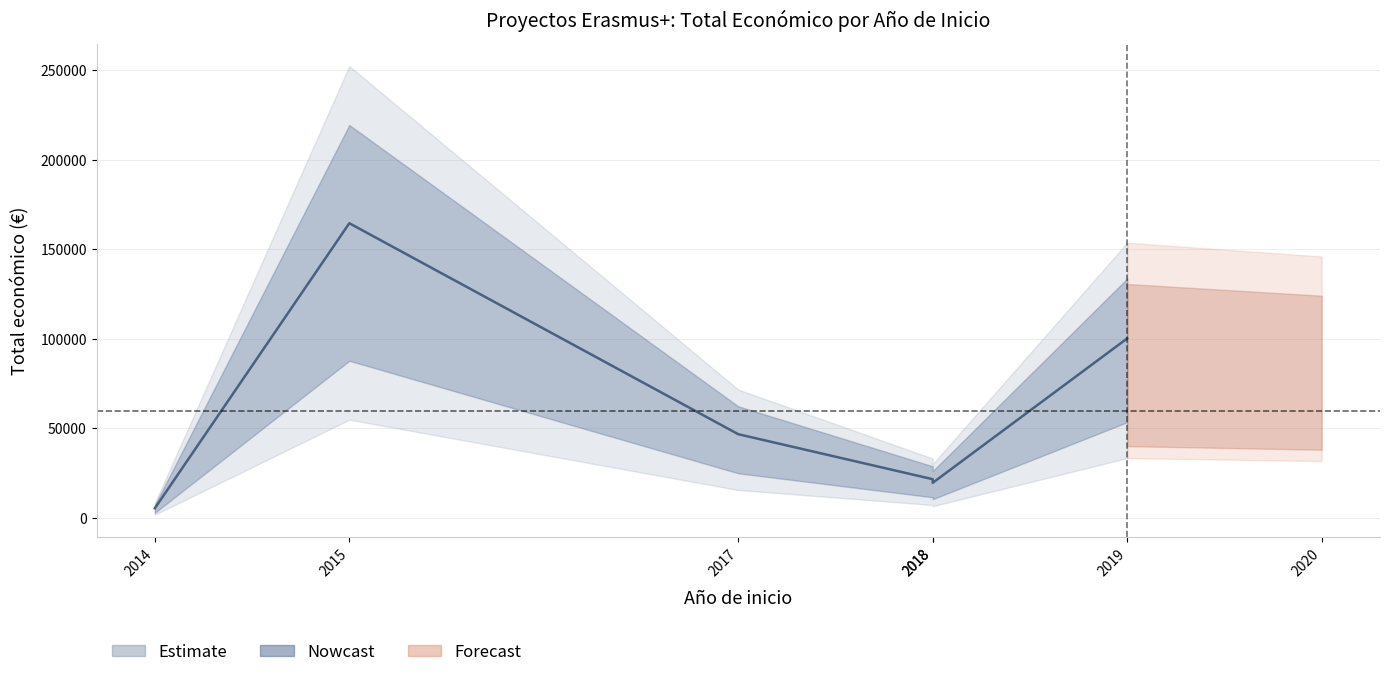

What is the sum of all values?

358349.2